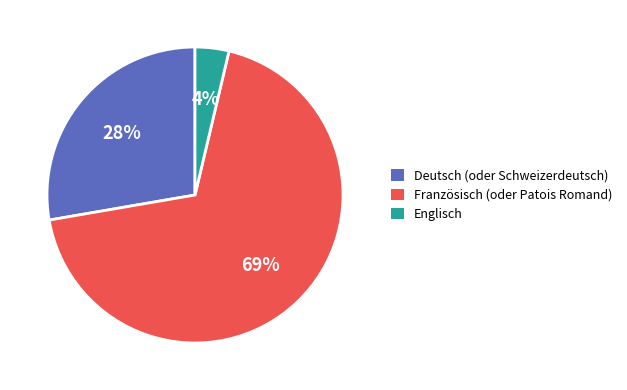

How many segments does this pie chart have?

3